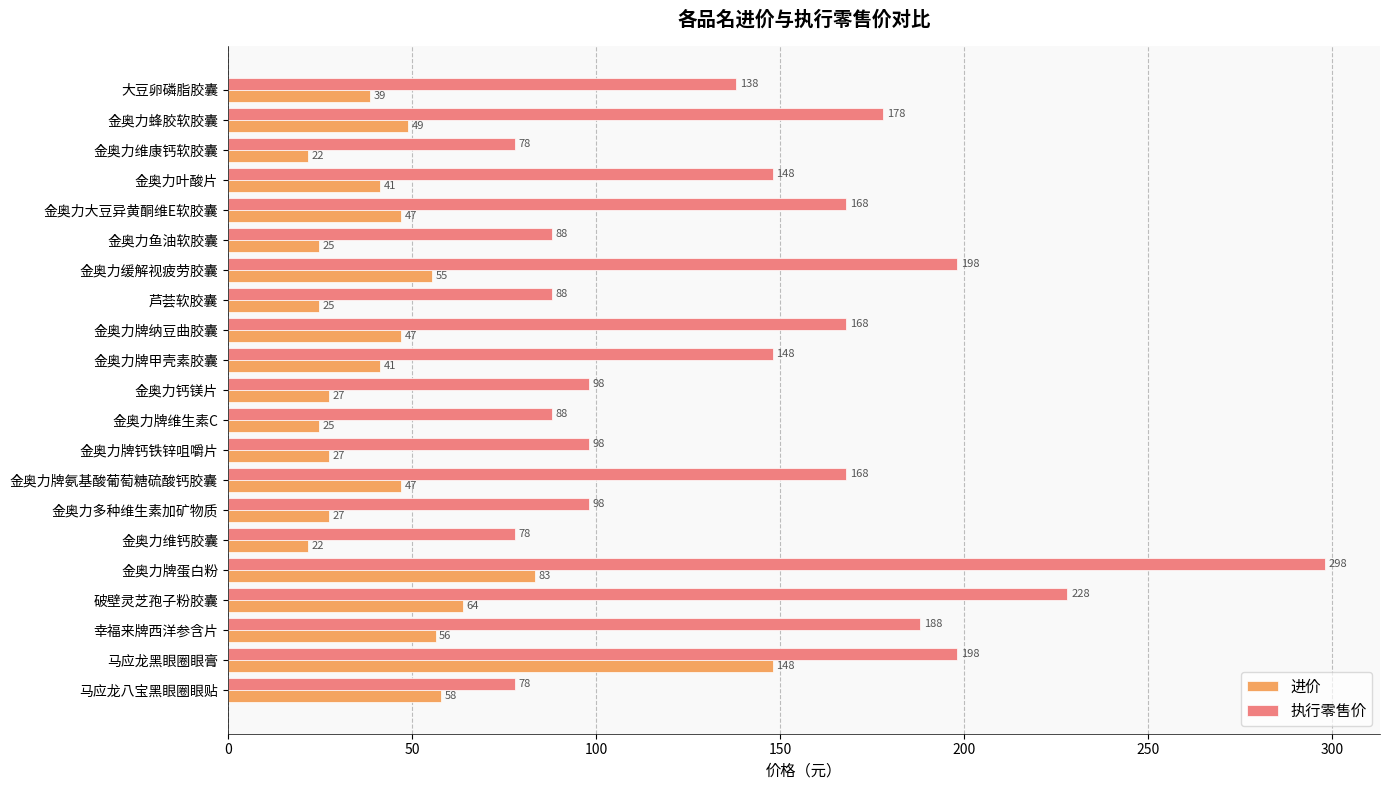

At how many categories does at least one series exceed 152?

9